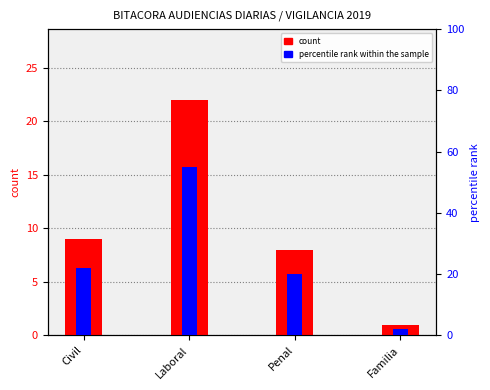

Reading left to right, transcribe all the data shown in this chart.

count: Civil=9	Laboral=22	Penal=8	Familia=1
percentile rank within the sample: Civil=22	Laboral=55	Penal=20	Familia=2